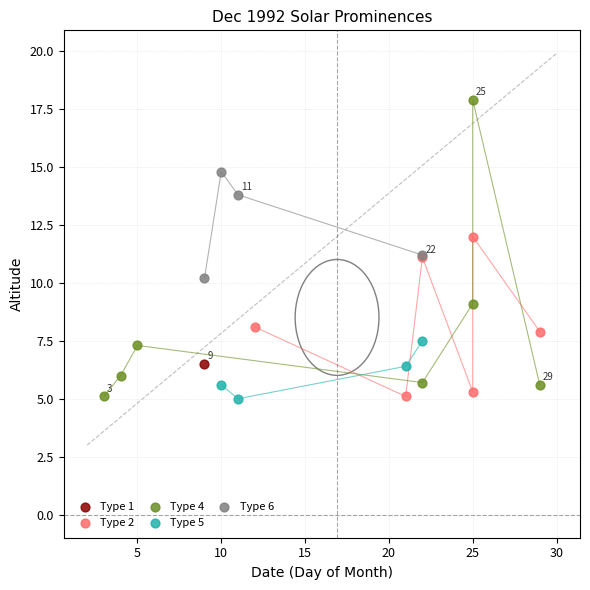

What are all the series names shown in the legend?

Type 1, Type 2, Type 4, Type 5, Type 6